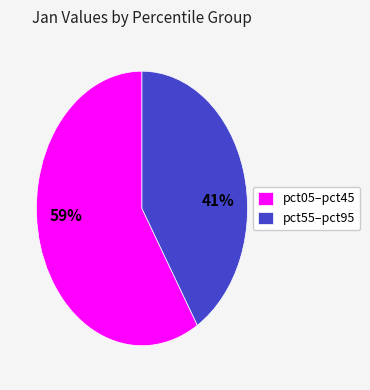

To the nearest percent, what percentage of the pie is pct55–pct95?

41%